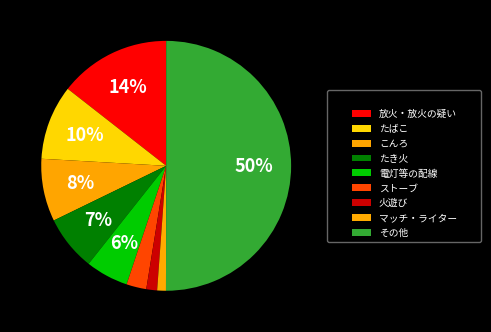

To the nearest percent, what percentage of the pie is 電灯等の配線?

6%